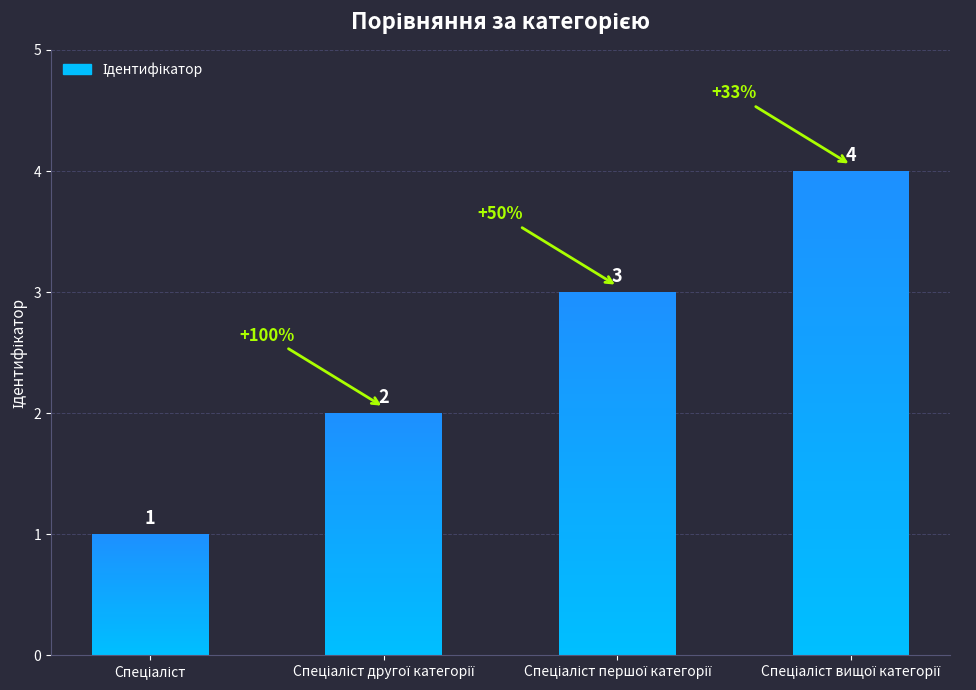

What is the difference between the maximum and second lowest values?

2